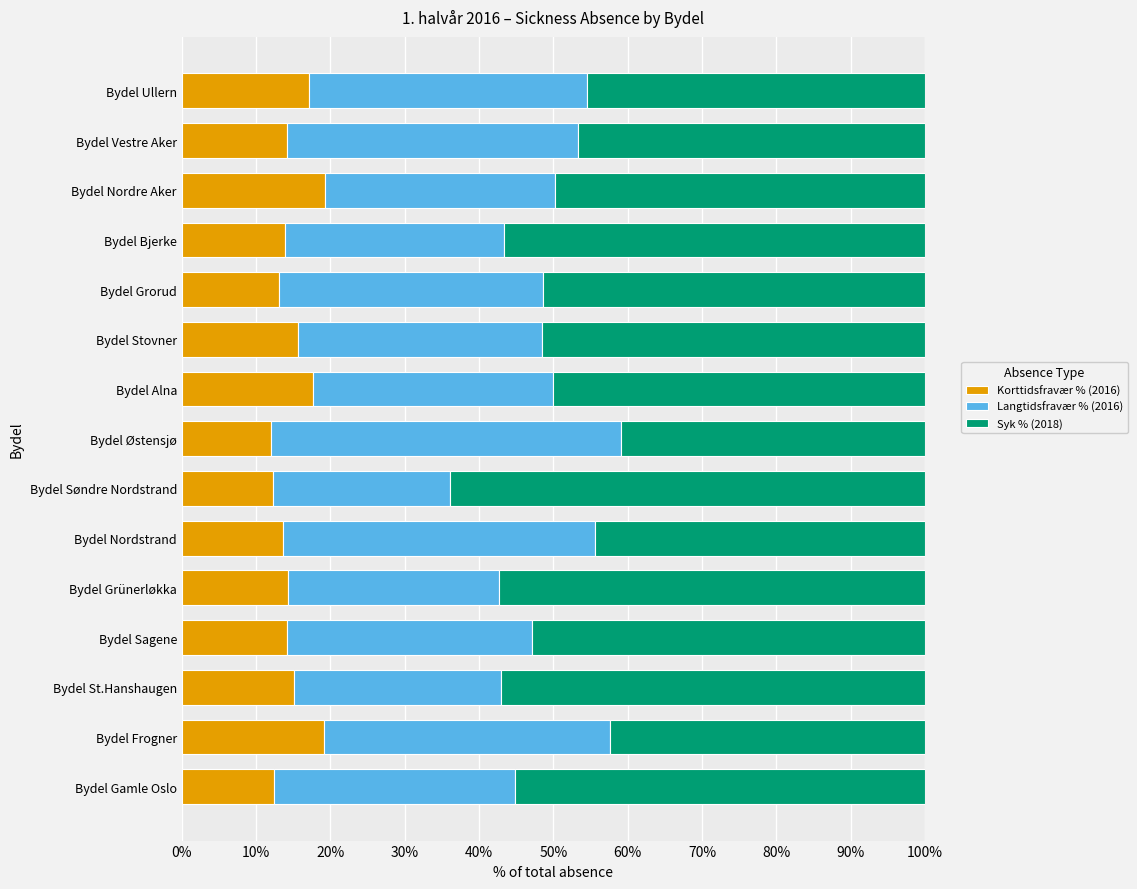

What is the sum of all Korttidsfravær % (2016) values?

223.8